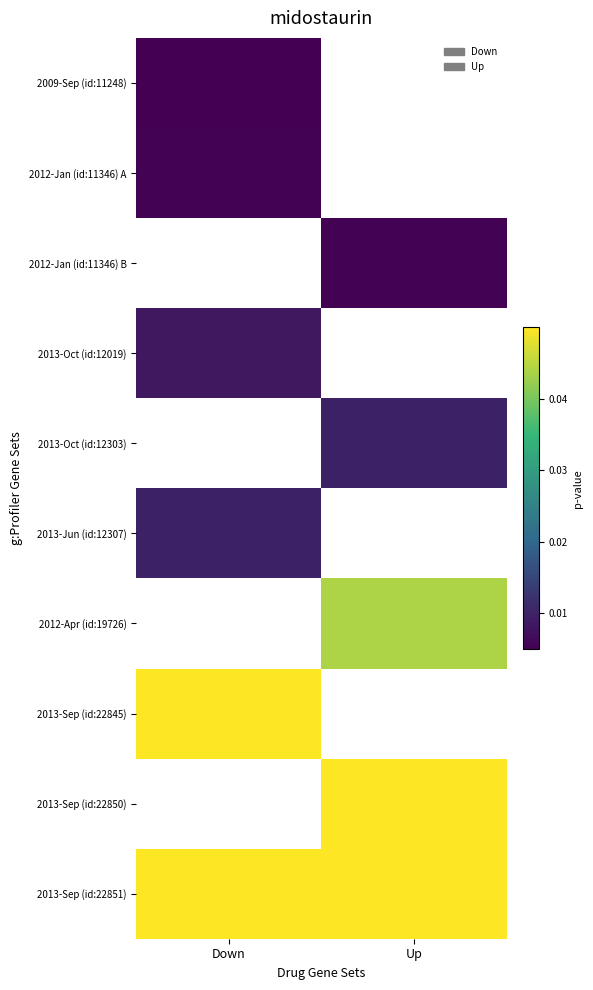

Which series has the largest total across all categories?

2013-Sep (id:22851)